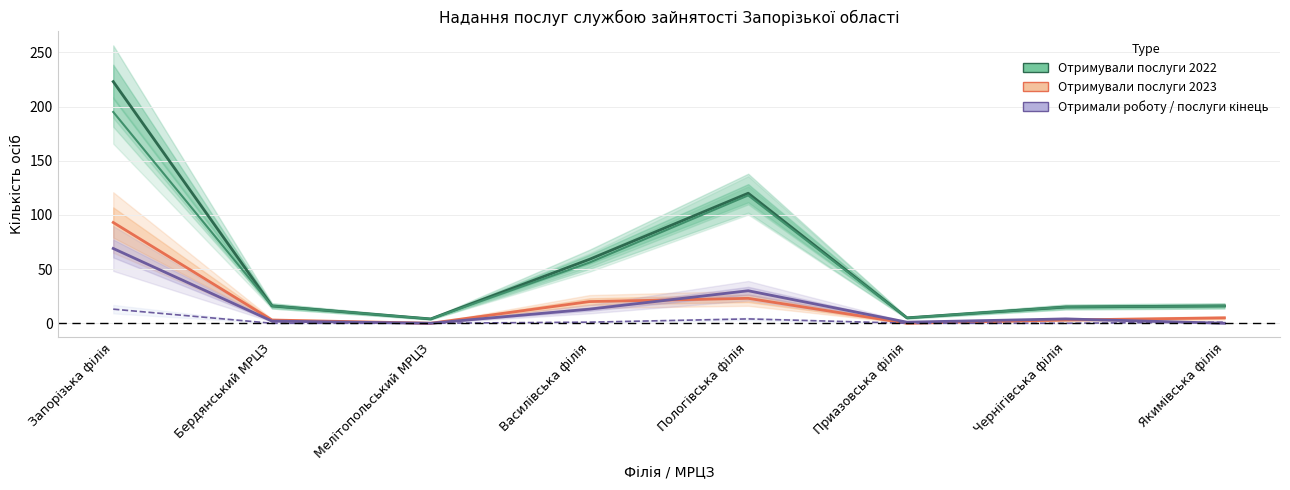

True or false: Всього отримують послуги 2022 and Отримували послуги 2023 cross at least once.

False